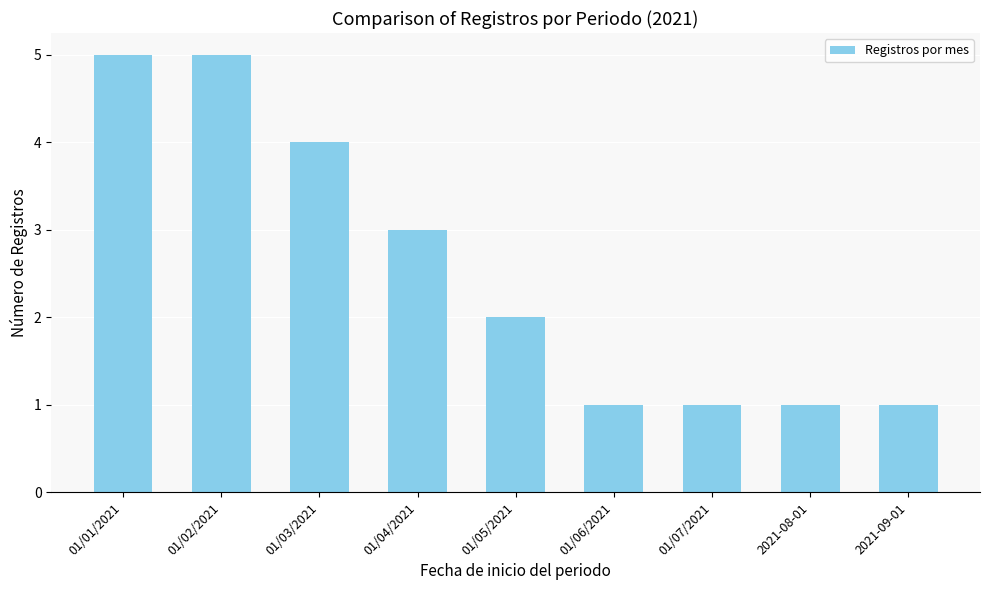

What is the ratio of the value at 01/04/2021 to the value at 01/06/2021?

3.0